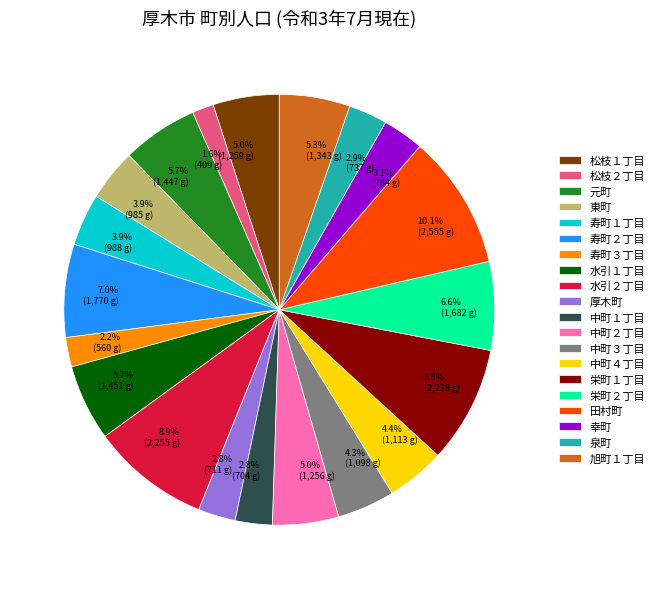

Combined, what portion of the pie is 厚木町 and 水引２丁目?

11.7%